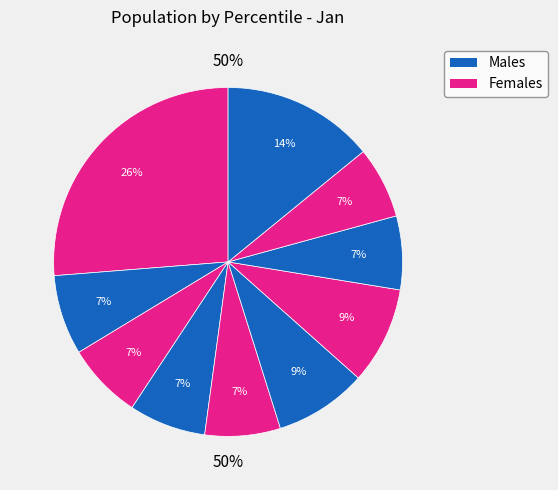

Does pct45 represent more than half of the total?

No